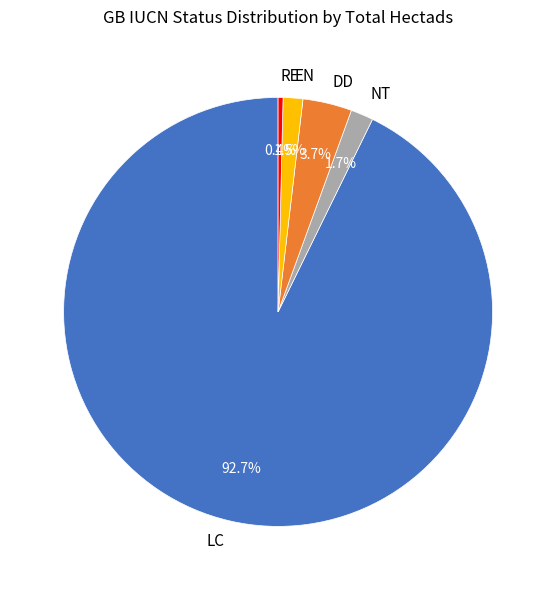

Which slice is the smallest?

RE